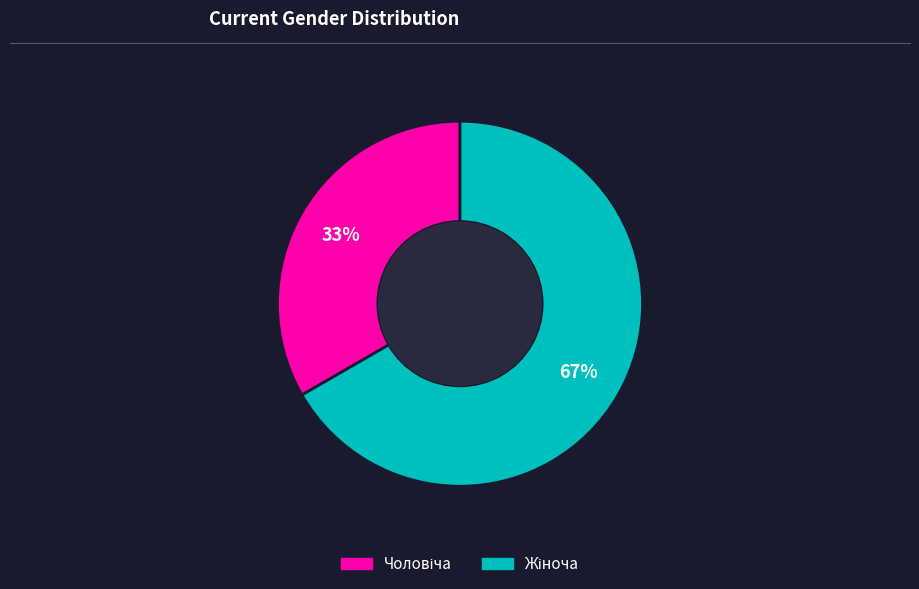

To the nearest percent, what is the average slice percentage?

50%